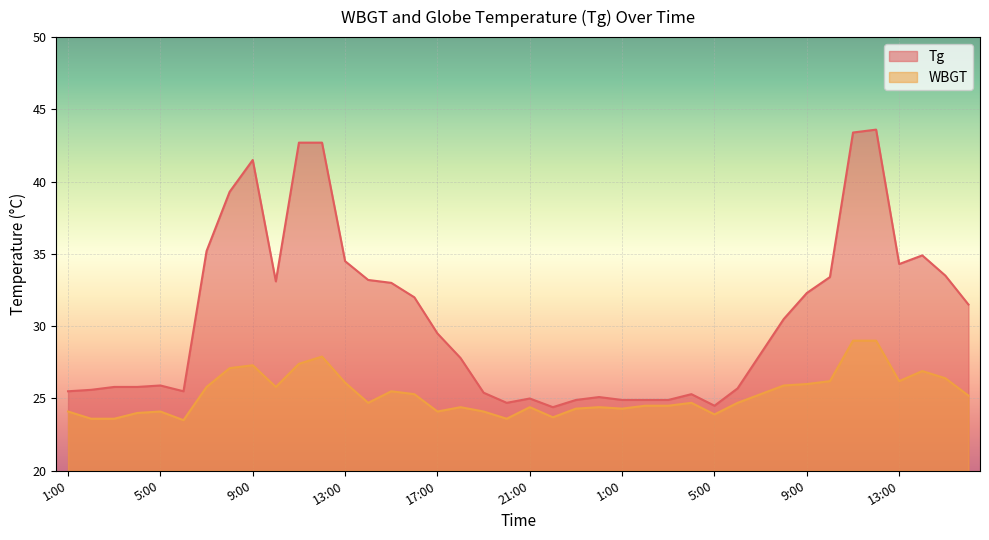

What is the sum of all Tg values?

1223.8